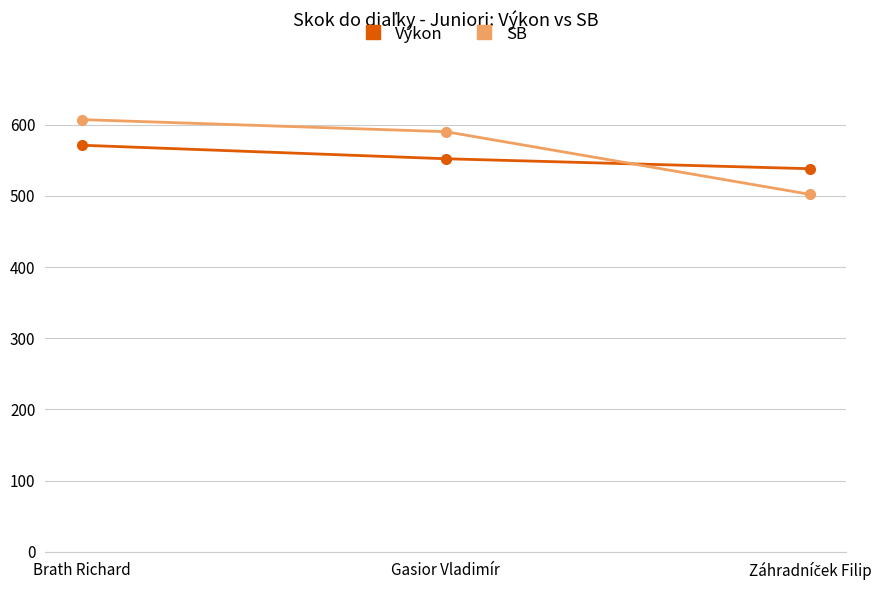

Rank the series by their average value, from lowest to highest.

Výkon, SB